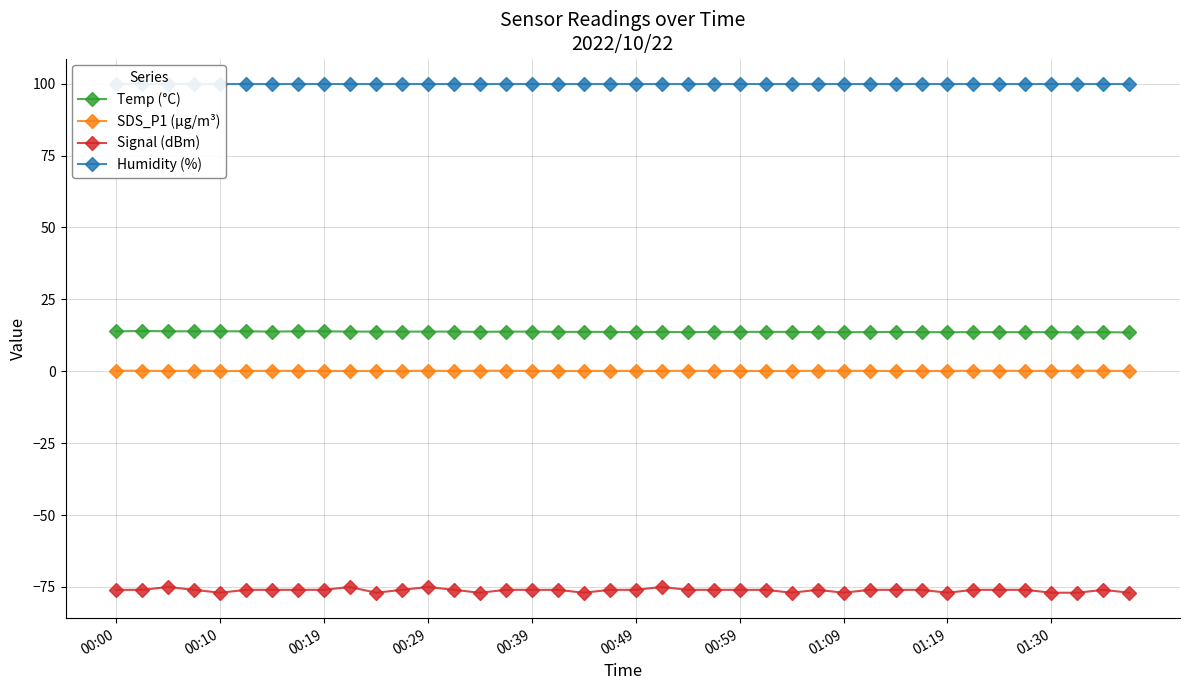

Is it true that Signal (dBm) equals -76.0 at 13?

True